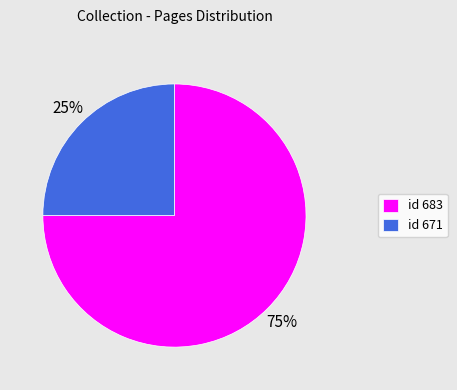

To the nearest percent, what is the average slice percentage?

50%